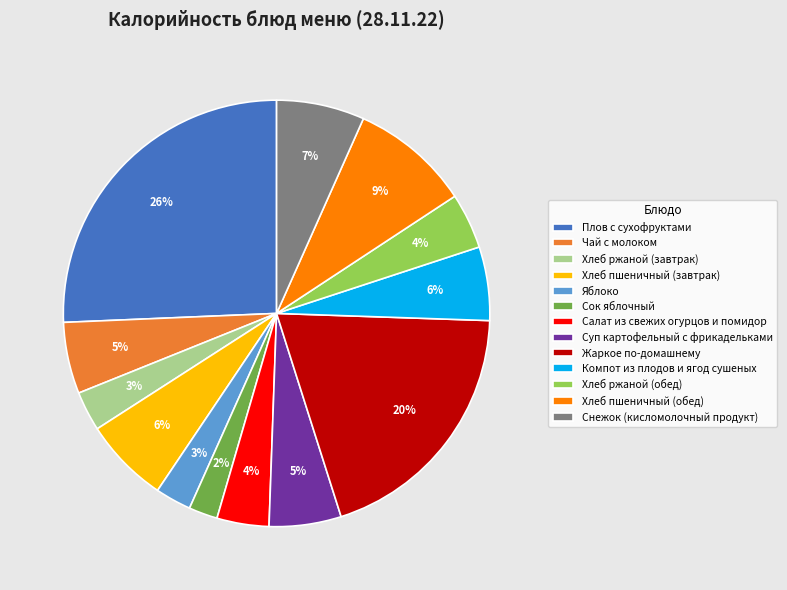

The Хлеб пшеничный (обед) slice represents 9% of the pie. True or false?

True